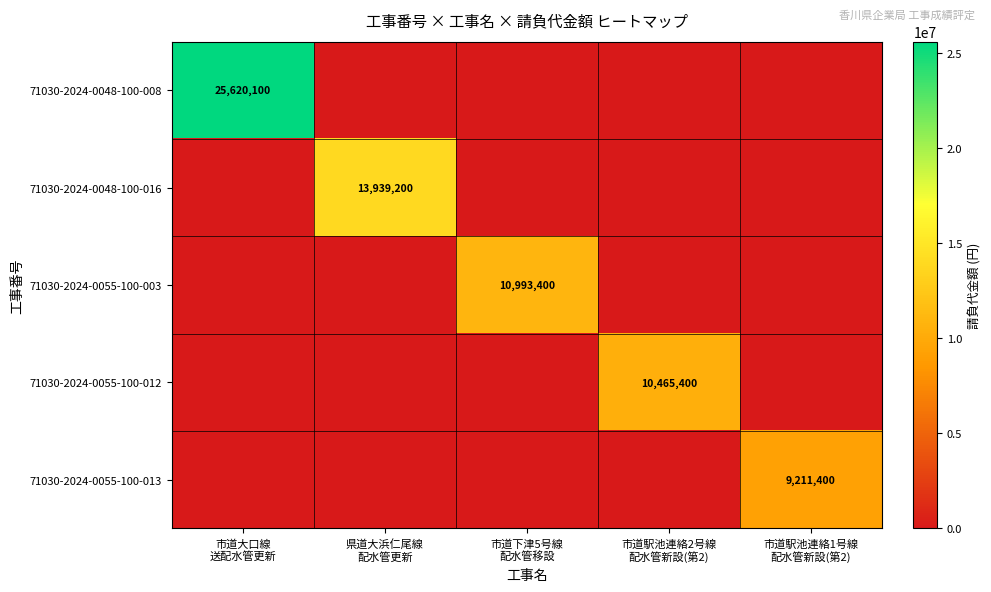

List the series in order of their peak value, lowest first.

71030-2024-0055-100-013, 71030-2024-0055-100-012, 71030-2024-0055-100-003, 71030-2024-0048-100-016, 71030-2024-0048-100-008